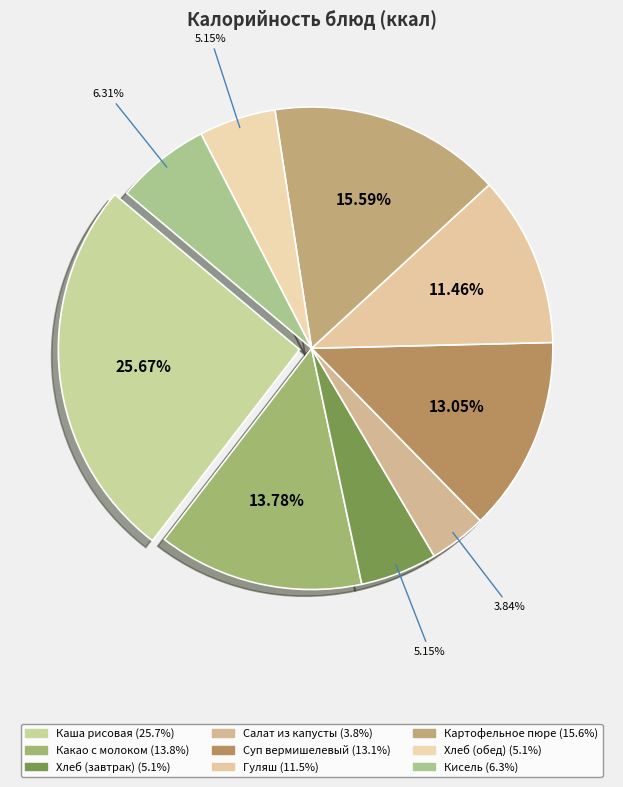

Count the number of slices in the pie.

9